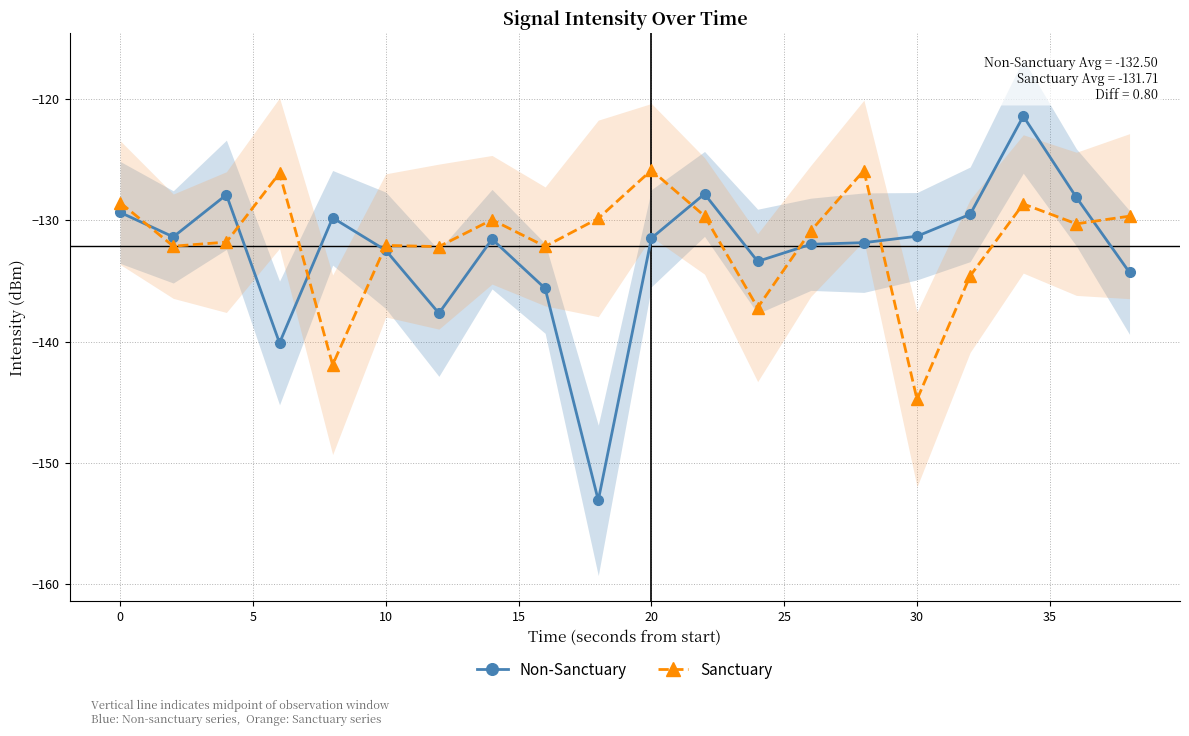

Which series has the largest total across all categories?

Sanctuary